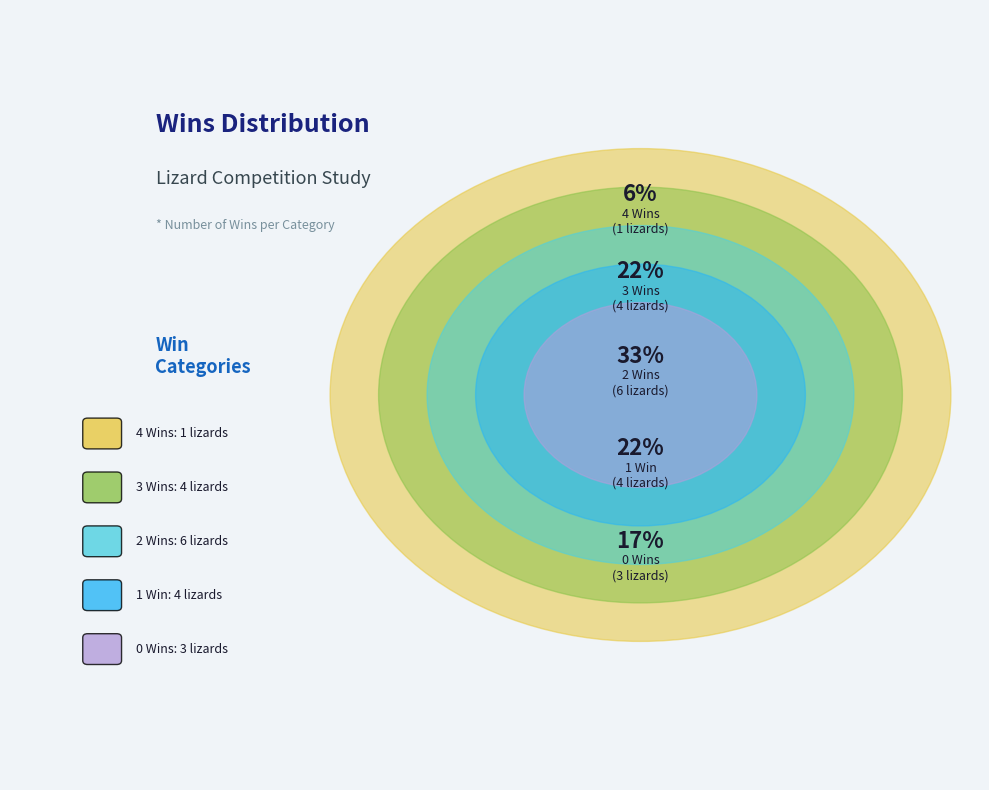

Is 6 the majority of the pie?

No